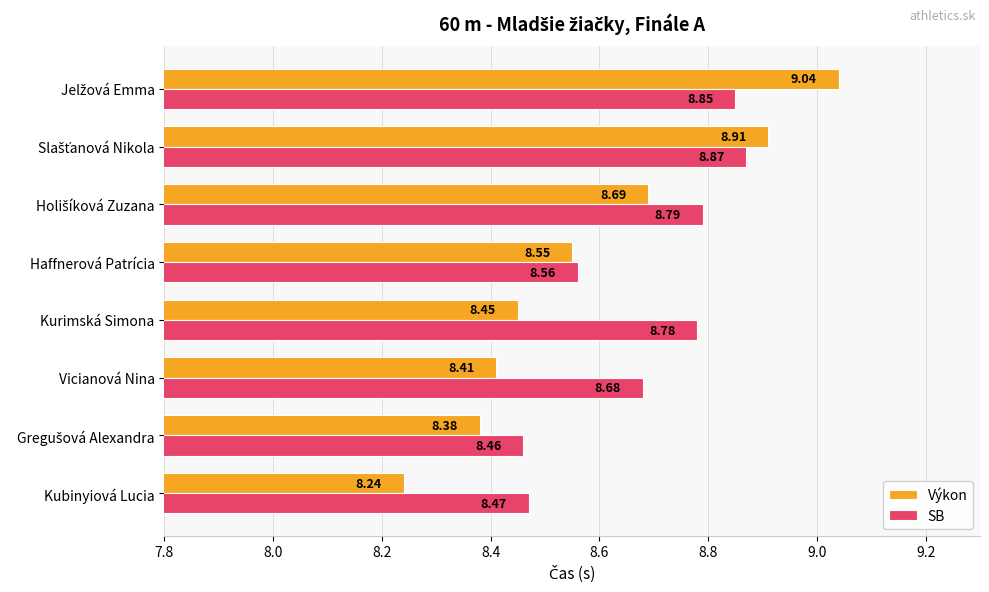

What is the difference between the maximum and minimum values in the SB series?

0.4